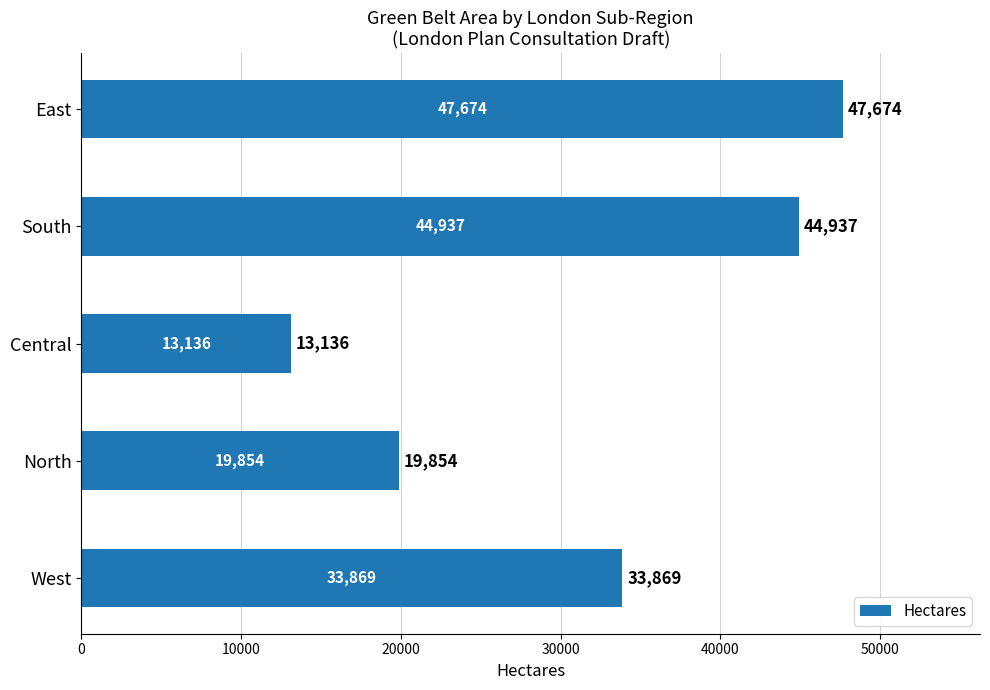

How many bars are there in total?

5